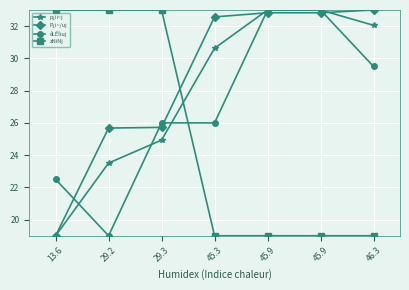

Count the number of data series in this chart.

4